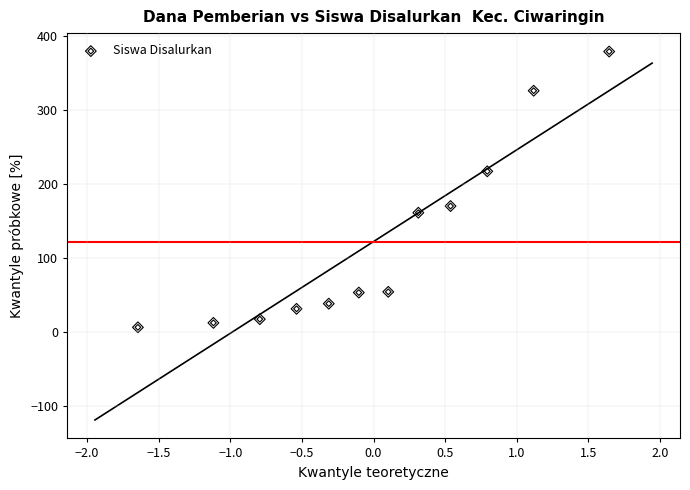

What is the average Y value?

122